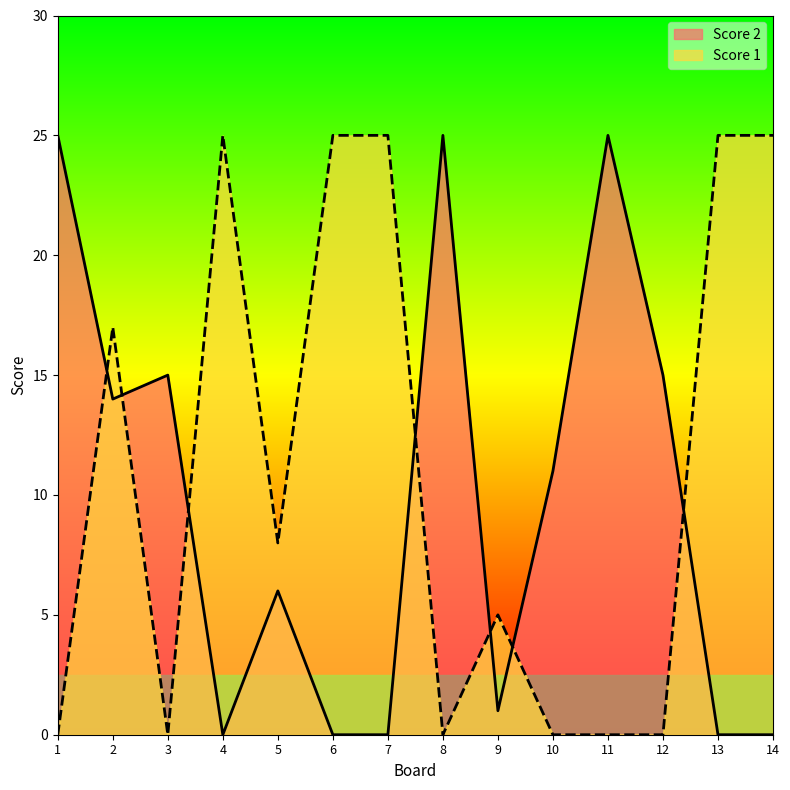

Reading left to right, what are all the values shown in this chart?

Score 2: 25	14	15	0	6	0	0	25	1	11	25	15	0	0
Score 1: 0	17	0	25	8	25	25	0	5	0	0	0	25	25